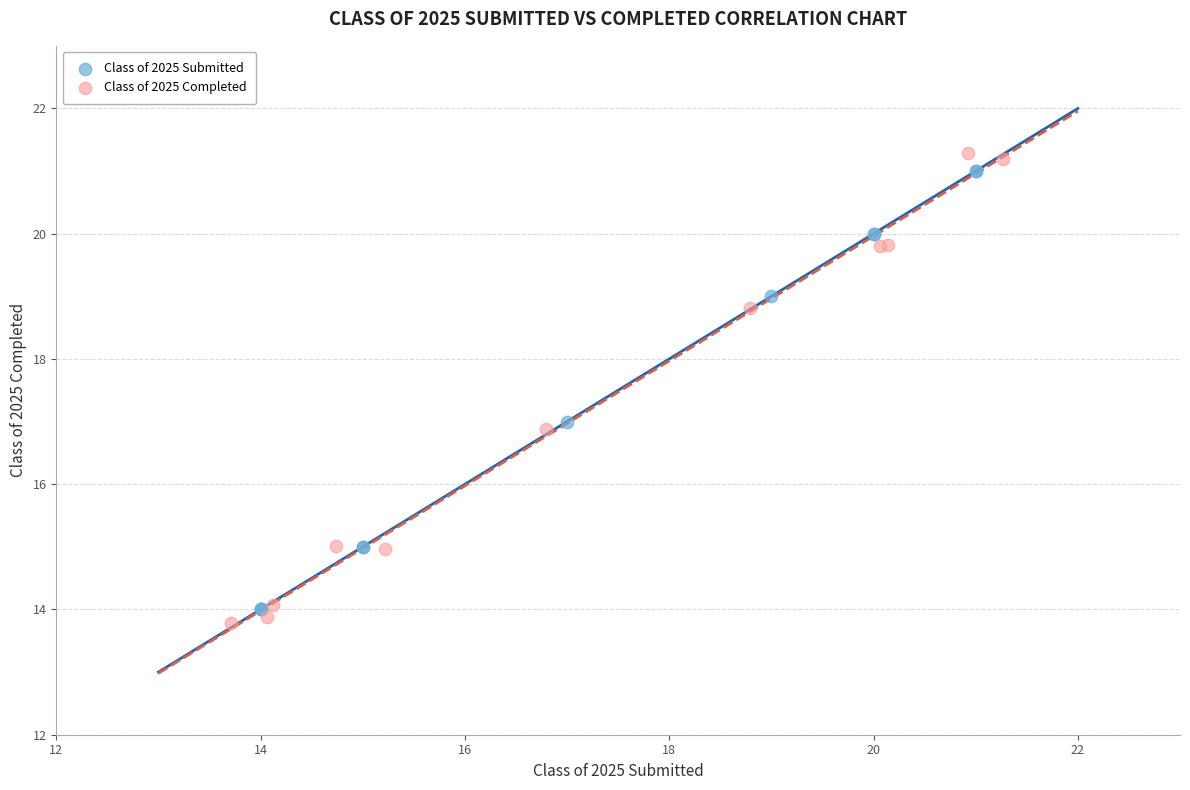

Which series contains the lowest Y value?

Class of 2025 Completed